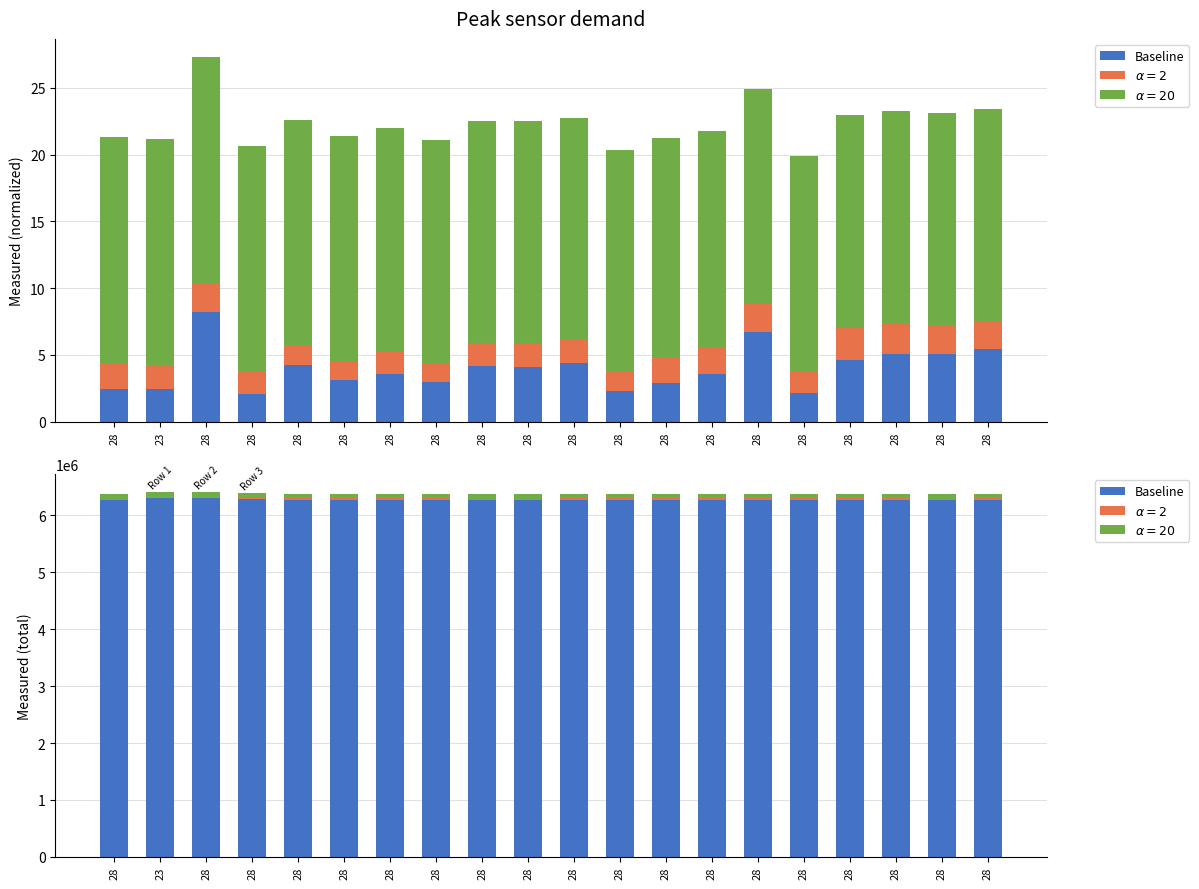

List the labels in order of value, largest first.

28, 23, 28, 28, 28, 28, 28, 28, 28, 28, 28, 28, 28, 28, 28, 28, 28, 28, 28, 28